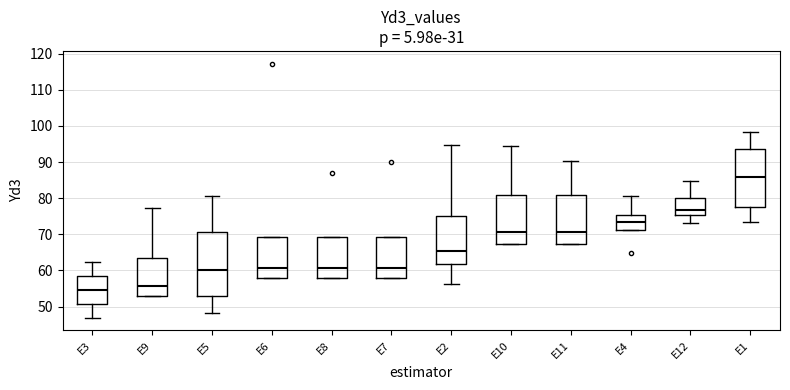

Reading left to right, read every box against the y-axis: the position of its median line, the range the box covers, and the ends of its whiskers. The values are not printed on the chart, so give them approximately, as read against the axis.

E3: median 55, box 51 to 59, whiskers 47 to 62
E9: median 56, box 53 to 64, whiskers 53 to 77
E5: median 60, box 53 to 71, whiskers 48 to 81
E6: median 61, box 58 to 69, whiskers 58 to 69
E8: median 61, box 58 to 69, whiskers 58 to 69
E7: median 61, box 58 to 69, whiskers 58 to 69
E2: median 65, box 62 to 75, whiskers 56 to 95
E10: median 71, box 67 to 81, whiskers 67 to 95
E11: median 71, box 67 to 81, whiskers 67 to 90
E4: median 74, box 71 to 75, whiskers 71 to 81
E12: median 77, box 75 to 80, whiskers 73 to 85
E1: median 86, box 78 to 94, whiskers 73 to 98